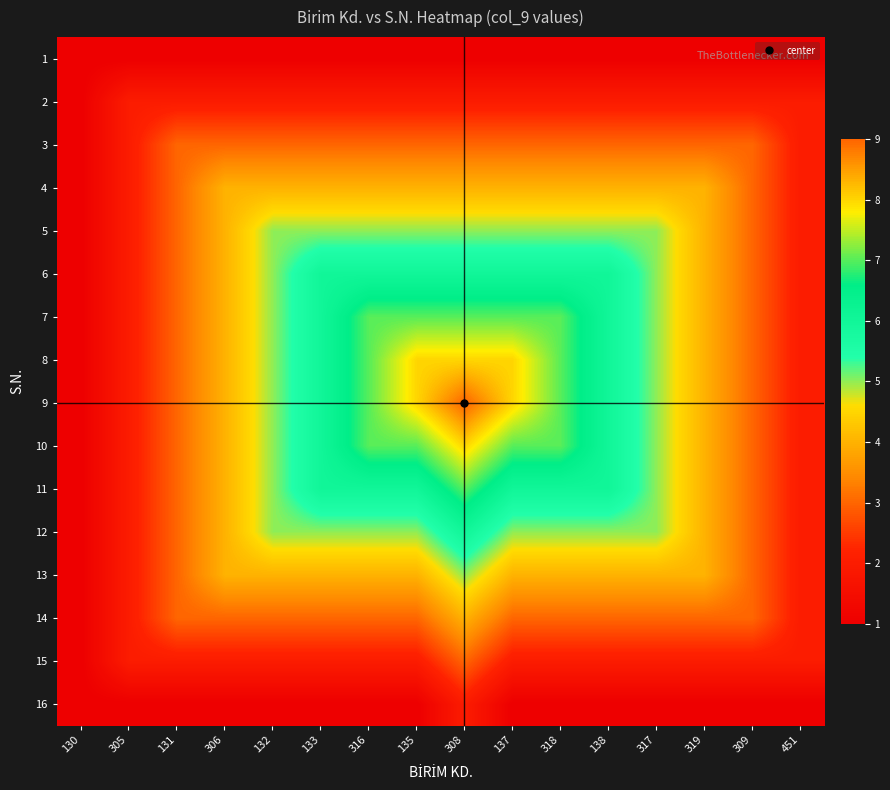

What is the difference between the highest and lowest values at 133?

5